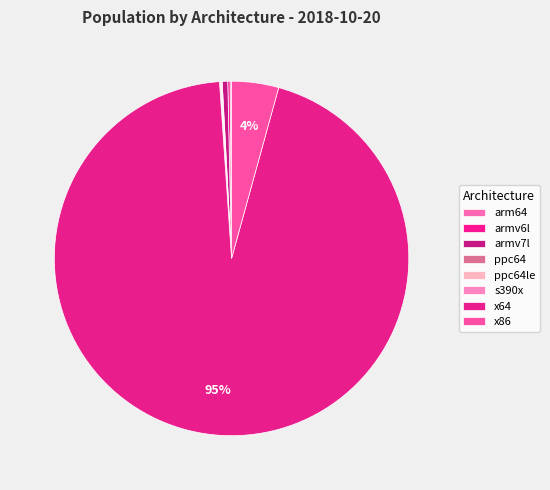

How much of the chart is everything except x86?

95.7%